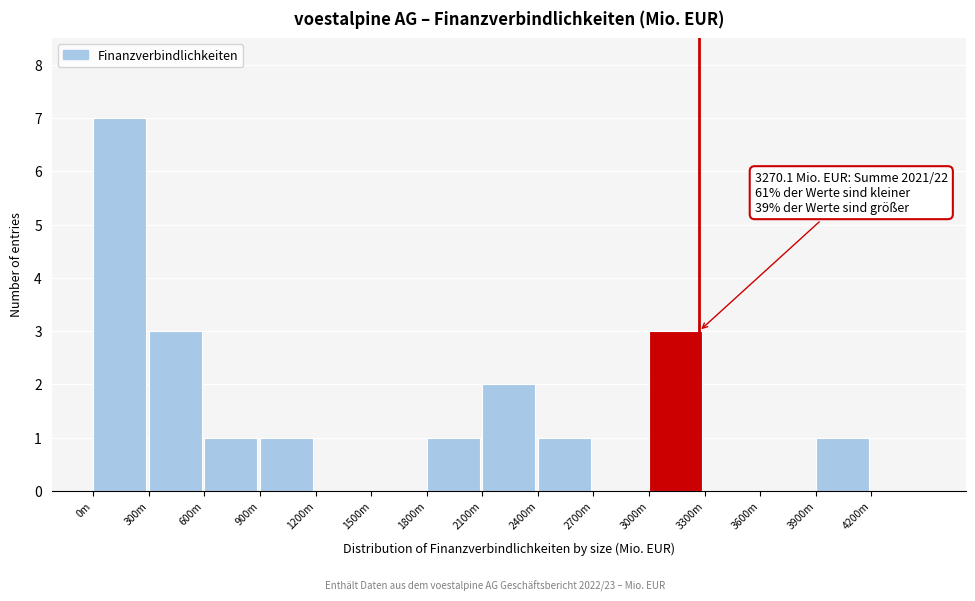

Reading left to right, extract all data points from this chart.

0m=7	300m=3	600m=1	900m=1	1200m=0	1500m=0	1800m=1	2100m=2	2400m=1	2700m=0	3000m=3	3300m=0	3600m=0	3900m=1	4200m=0